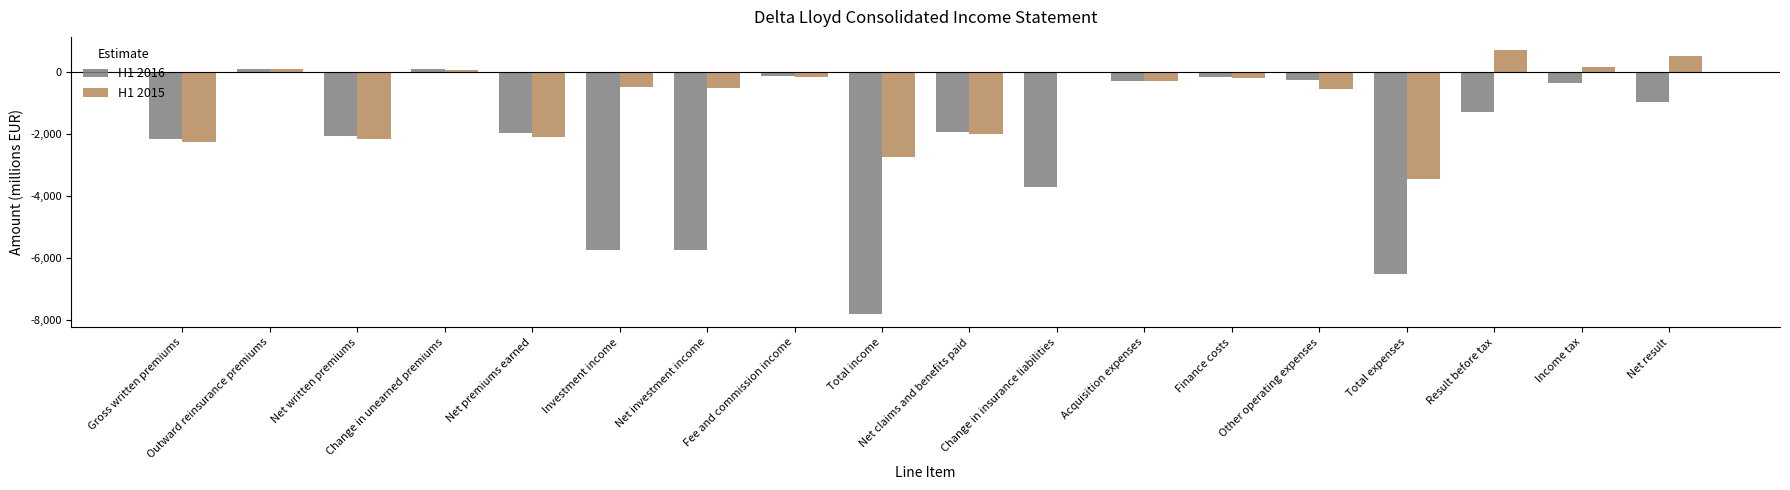

What is the sum of all H1 2016 values?

-40853.2